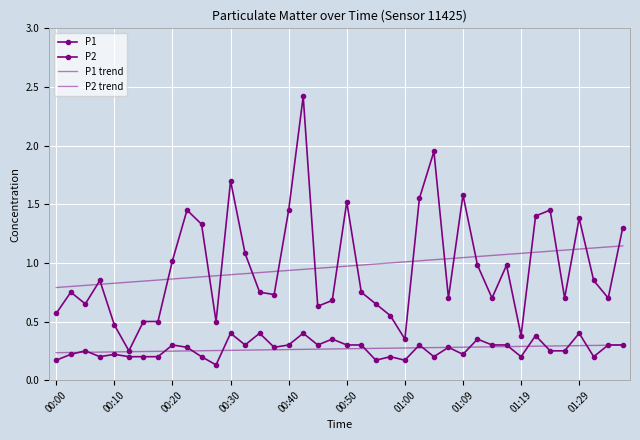

True or false: P2 trend and P1 intersect in this chart.

False